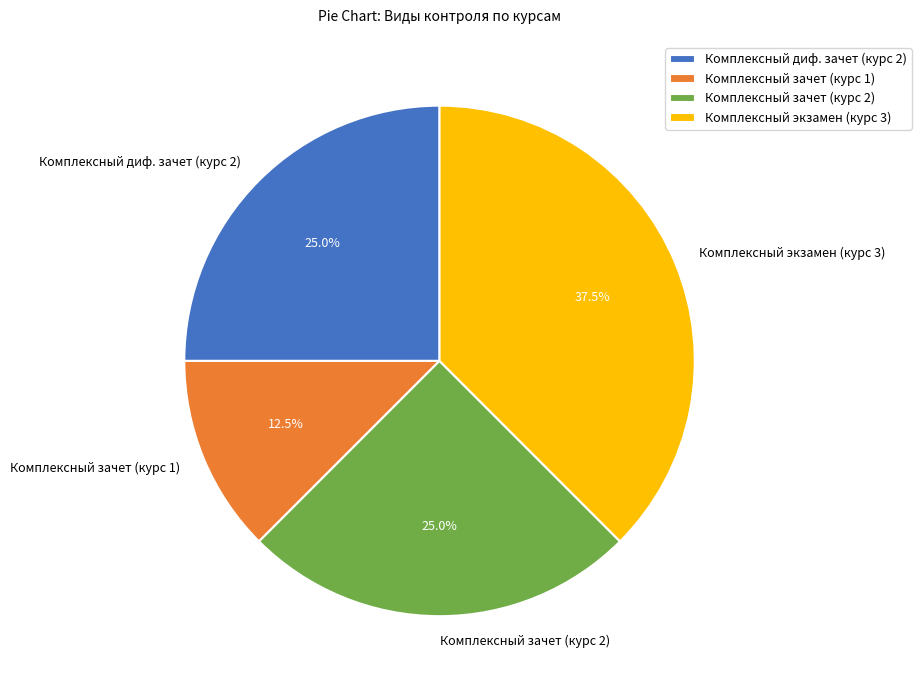

Does any single category account for the majority?

No